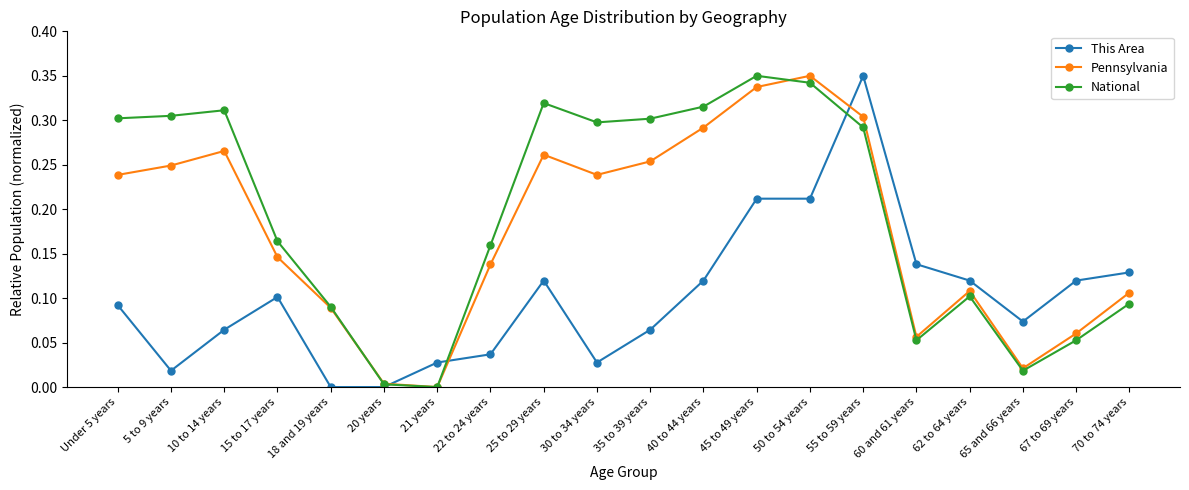

What is the label of the 4th point from the left?

15 to 17 years